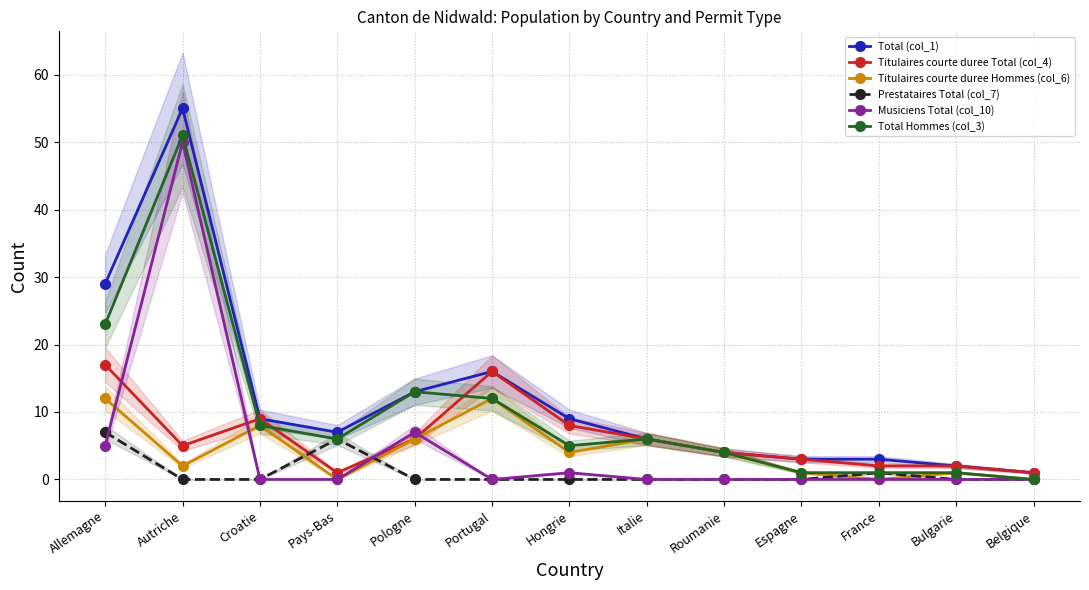

How many times do Prestataires Total (col_7) and Musiciens Total (col_10) cross each other?

2